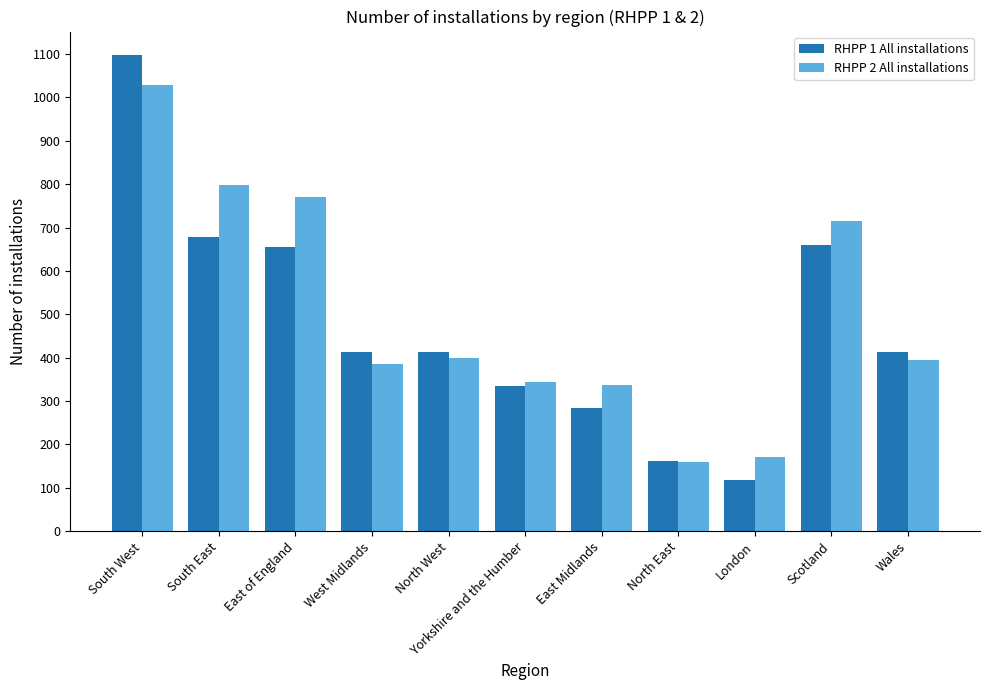

True or false: RHPP 2 All installations has a value of 681 at North West.

False